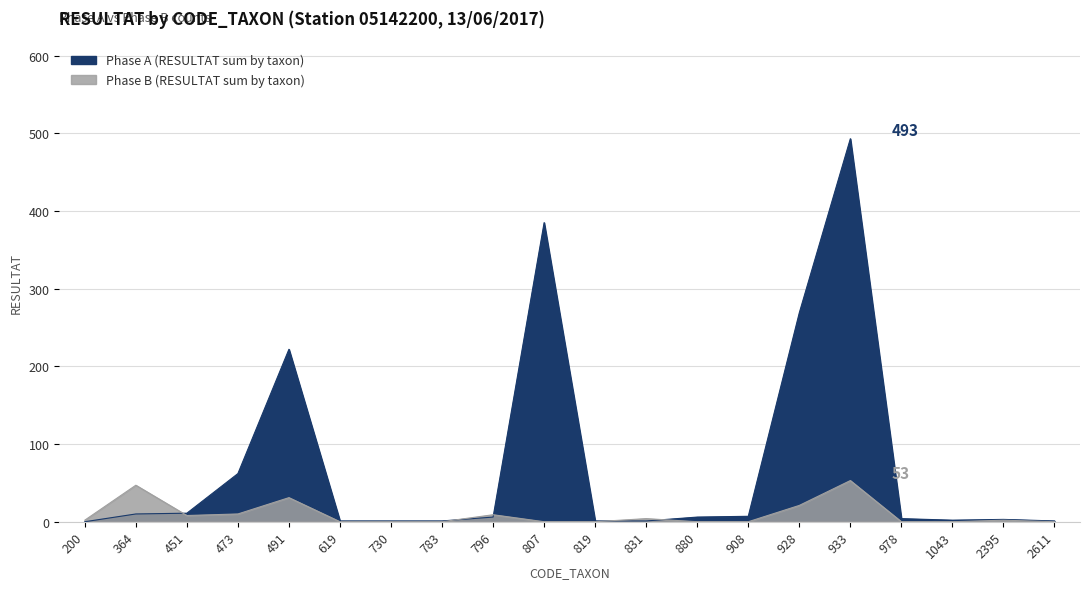

At how many categories does at least one series exceed 257?

3